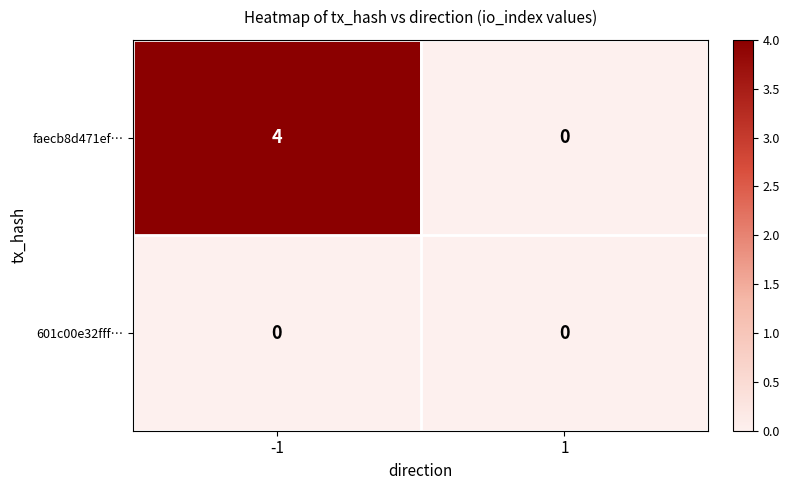

True or false: faecb8d471ef… has a value of 1 at -1.

False